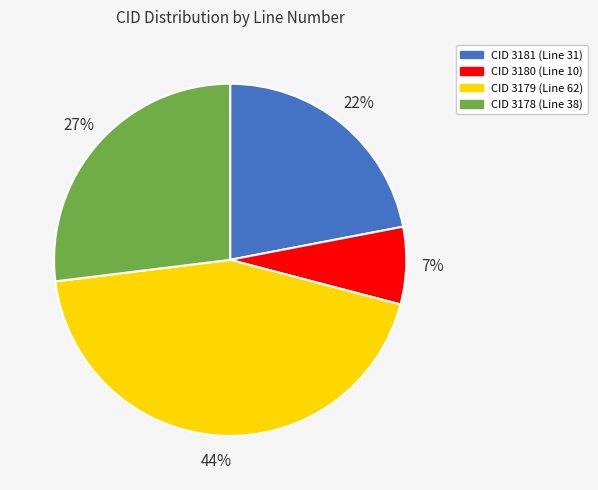

To the nearest percent, what is the difference between the largest and smallest slice percentages?

37%